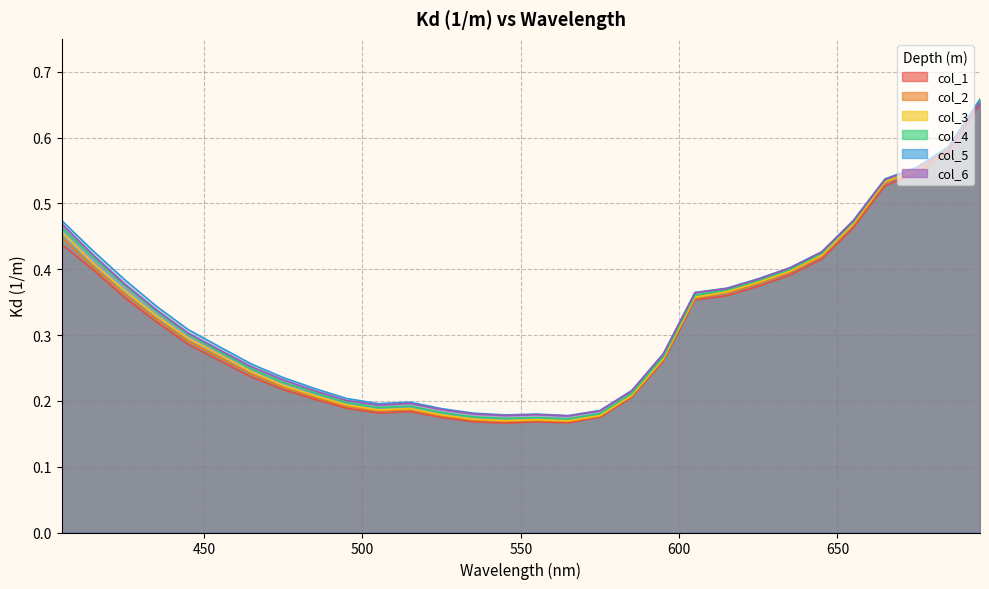

The value of col_4 at 635 is 0.4. True or false?

True